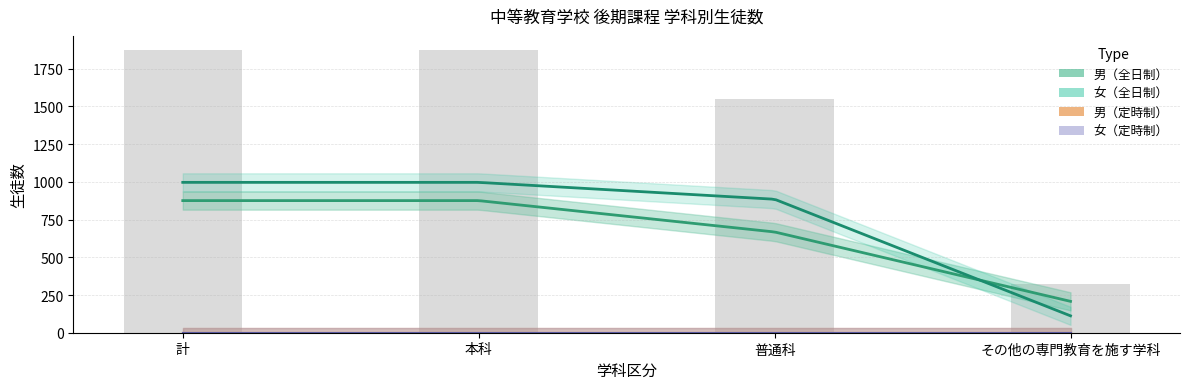

Which series changed the most between 計 and 普通科?

男（全日制）